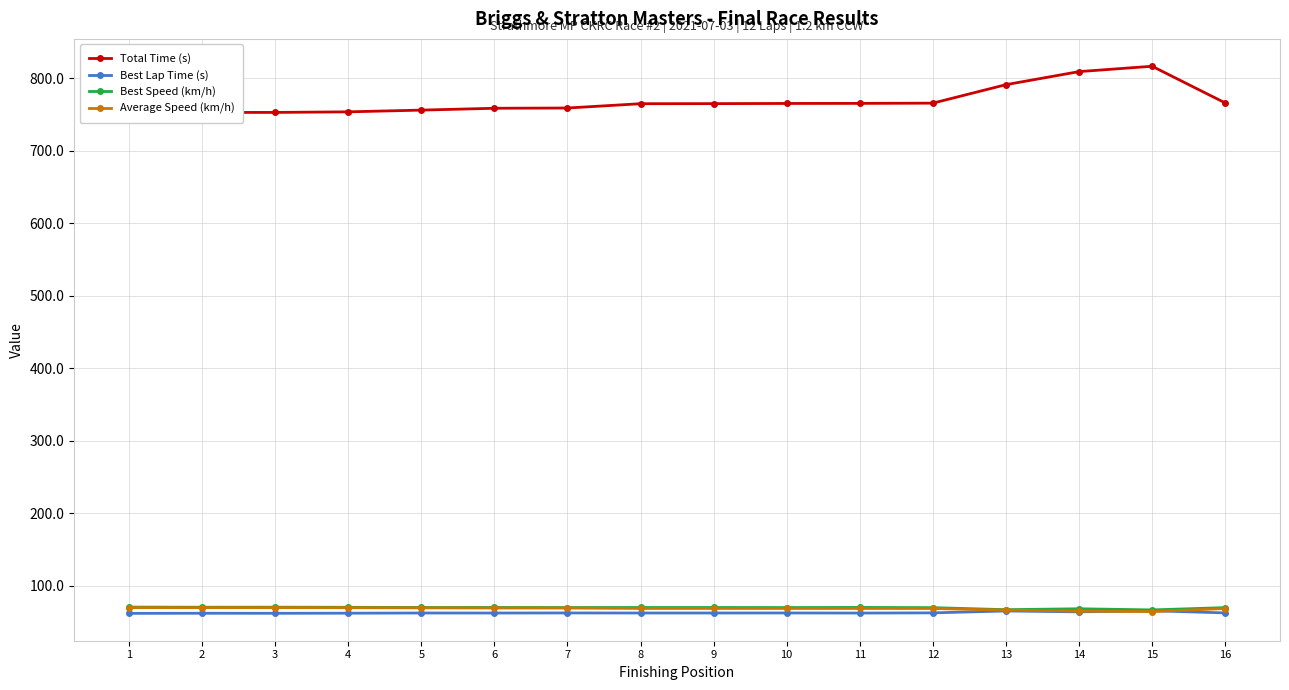

How many data points in Total Time (s) are above 765?

9